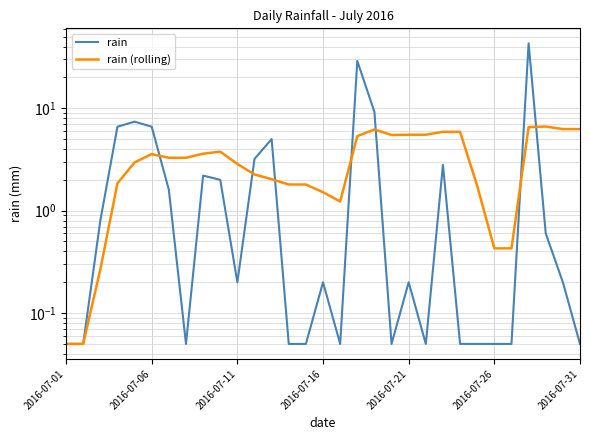

Which series has the largest total across all categories?

rain